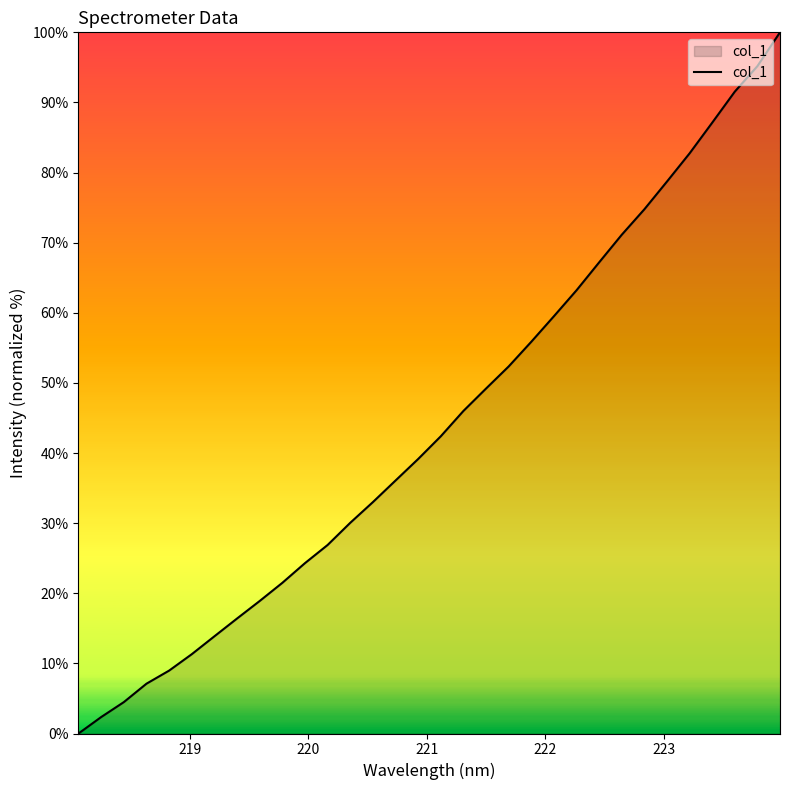

What is the greatest value displayed?

100.0